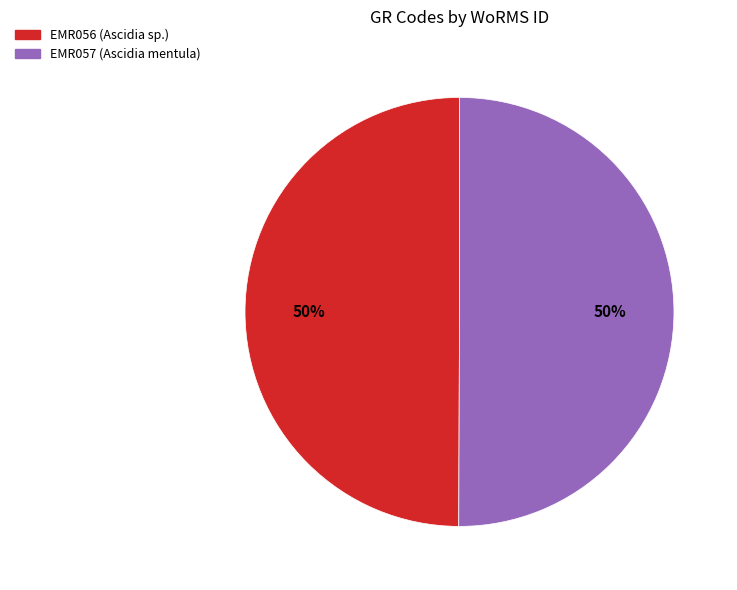

To the nearest percent, what is the average slice percentage?

50%